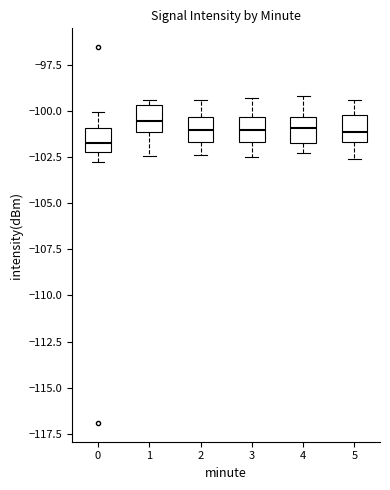

Which box's median line is the lowest?

0